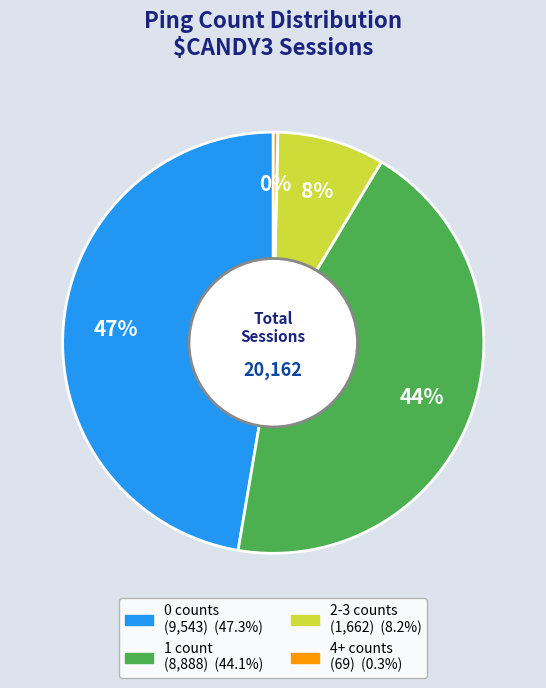

Is there any slice that represents more than half of the pie?

No